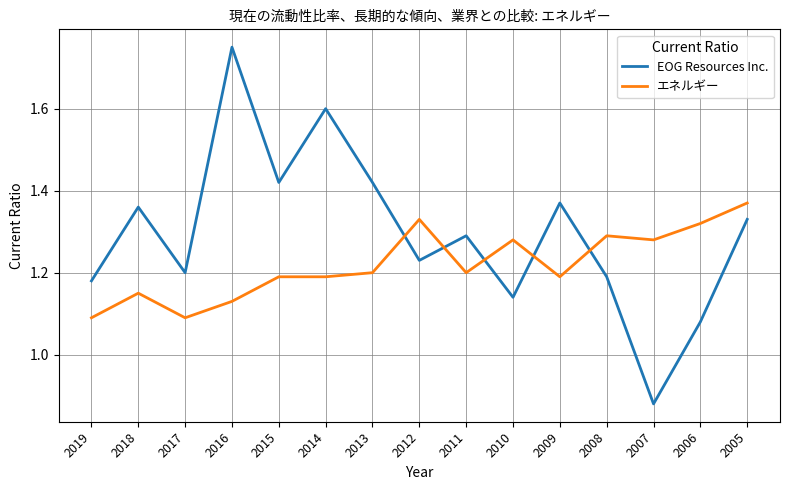

Is the value of EOG Resources Inc. at 2018 greater than the value of エネルギー at 2006?

Yes